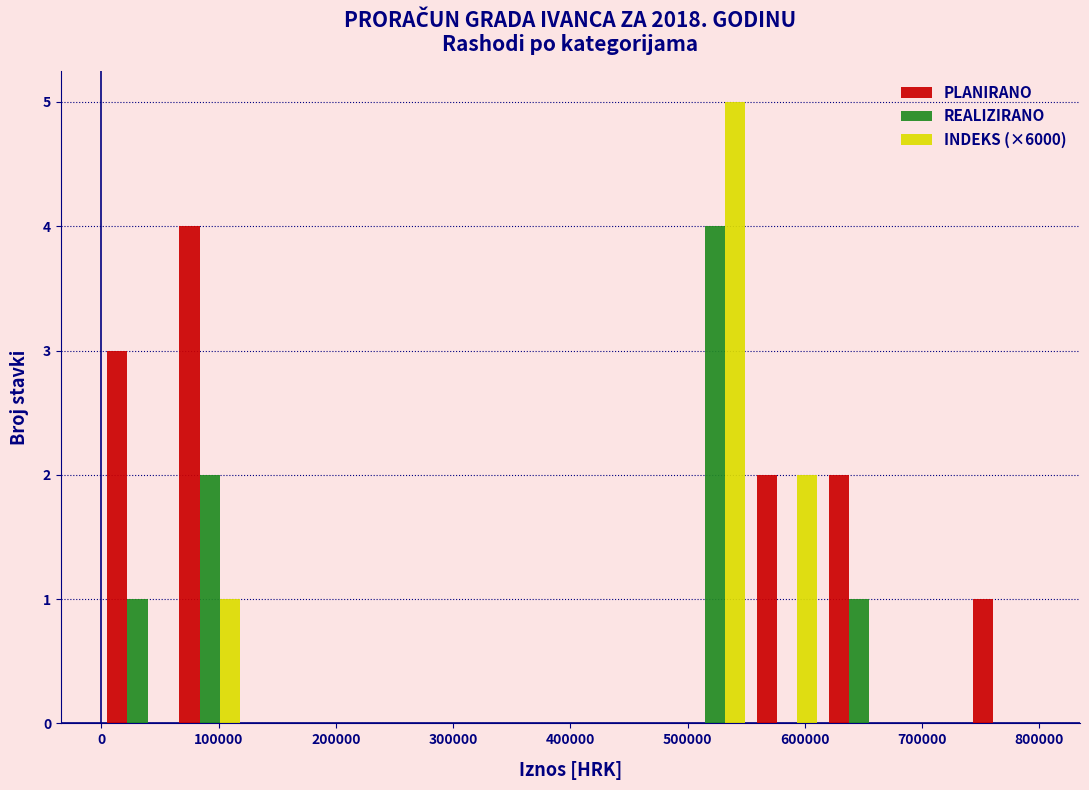

Reading left to right, transcribe this chart: for each range on the x-axis, give the height of each series' bar. Neither the bar edges nor the heights are printed on the chart, so give them approximately, as read against the axes.

0 to 60000: PLANIRANO=3	REALIZIRANO=1	INDEKS (×6000)=0
60000 to 120000: PLANIRANO=4	REALIZIRANO=2	INDEKS (×6000)=1
120000 to 180000: PLANIRANO=0	REALIZIRANO=0	INDEKS (×6000)=0
180000 to 250000: PLANIRANO=0	REALIZIRANO=0	INDEKS (×6000)=0
250000 to 310000: PLANIRANO=0	REALIZIRANO=0	INDEKS (×6000)=0
310000 to 370000: PLANIRANO=0	REALIZIRANO=0	INDEKS (×6000)=0
370000 to 430000: PLANIRANO=0	REALIZIRANO=0	INDEKS (×6000)=0
430000 to 490000: PLANIRANO=0	REALIZIRANO=0	INDEKS (×6000)=0
490000 to 550000: PLANIRANO=0	REALIZIRANO=4	INDEKS (×6000)=5
550000 to 620000: PLANIRANO=2	REALIZIRANO=0	INDEKS (×6000)=2
620000 to 680000: PLANIRANO=2	REALIZIRANO=1	INDEKS (×6000)=0
680000 to 740000: PLANIRANO=0	REALIZIRANO=0	INDEKS (×6000)=0
740000 to 800000: PLANIRANO=1	REALIZIRANO=0	INDEKS (×6000)=0